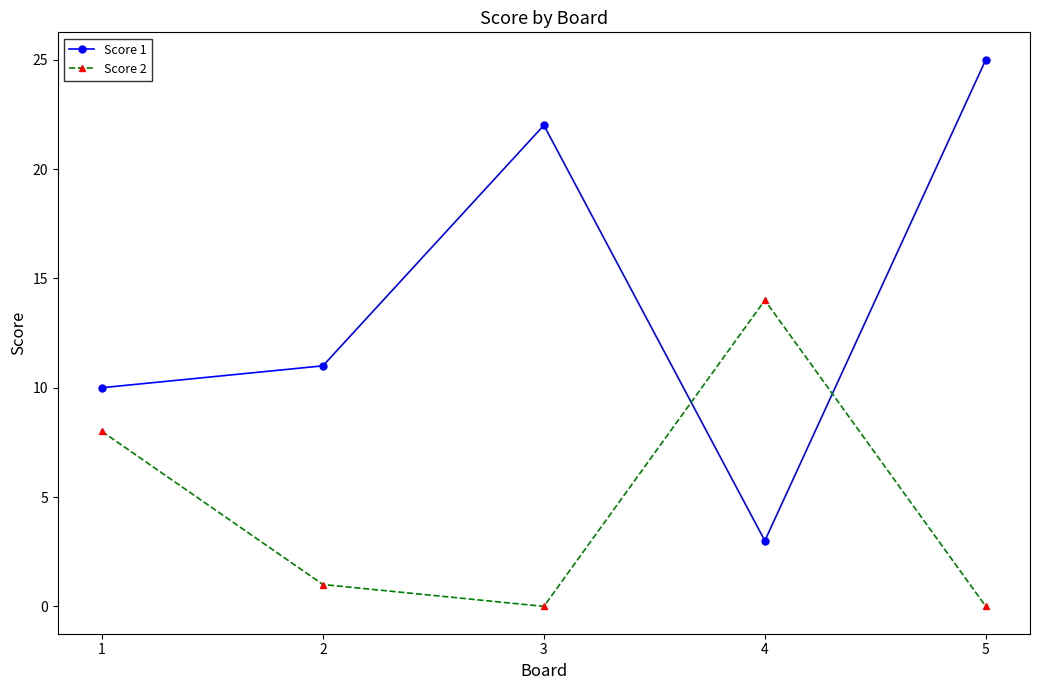

Which series has the largest range (max minus min)?

Score 1